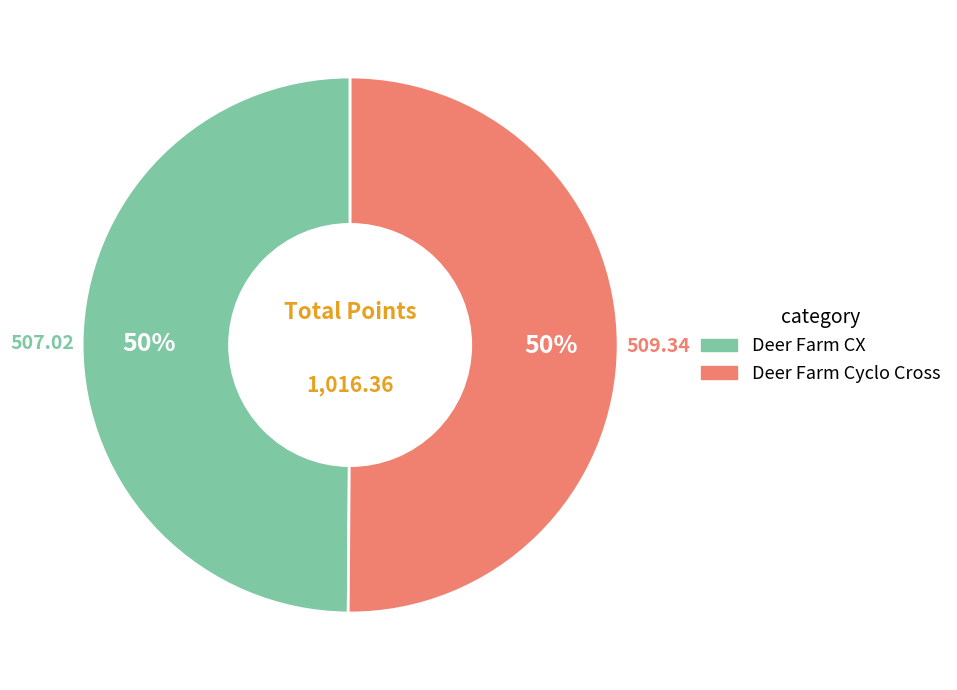

Is the sum of Deer Farm CX and Deer Farm Cyclo Cross greater than half?

Yes